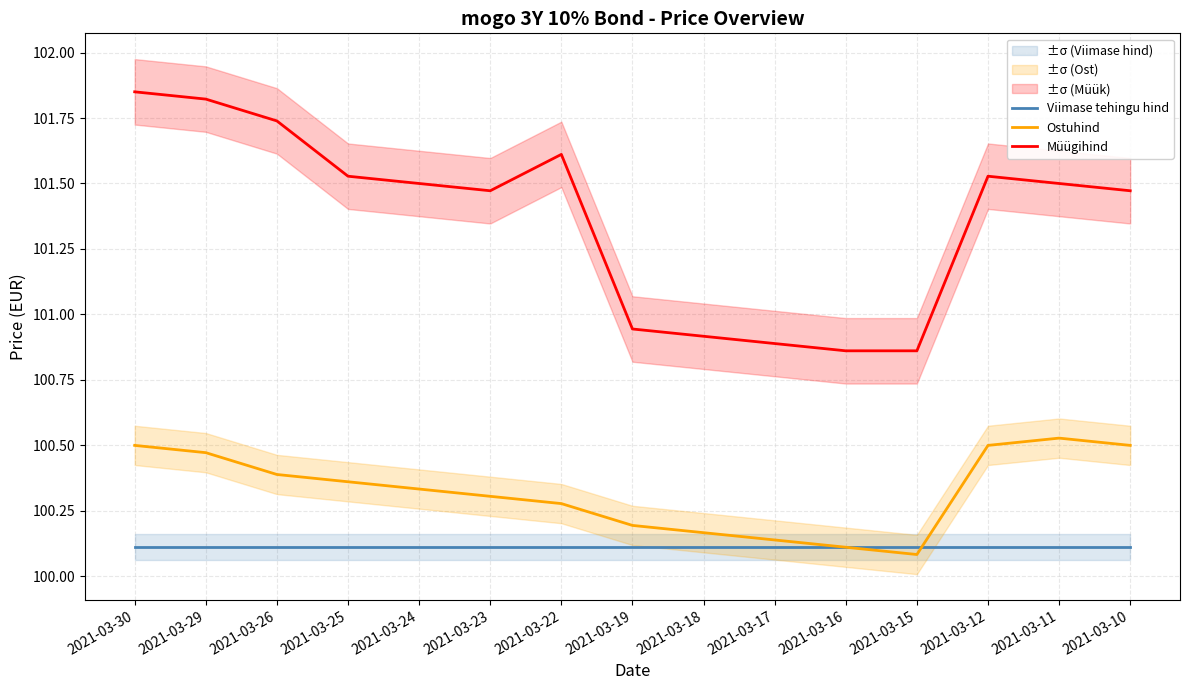

How many lines are shown in the chart?

3